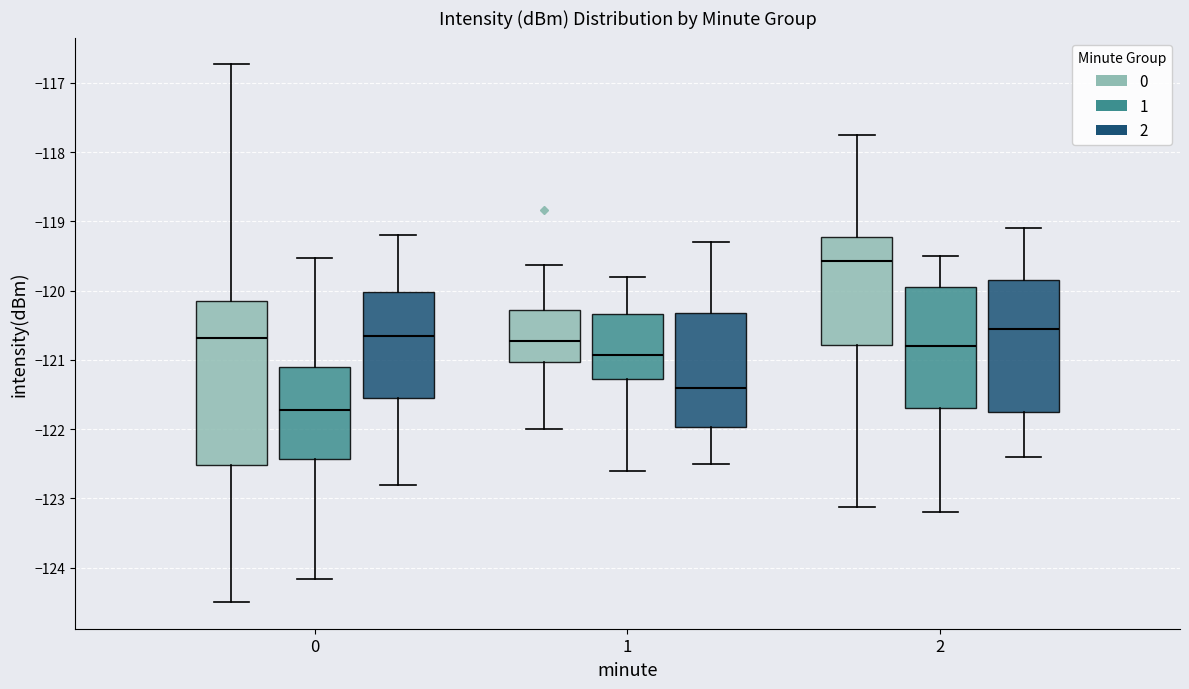

Reading left to right, transcribe this box plot: for each box, give where its median line is, the range the box spans, and where its two whiskers end, as read against the y-axis. The values are not printed on the chart, so give them approximately, as read against the axis.

0 (0): median -120.7, box -122.5 to -120.1, whiskers -124.5 to -116.7
0 (1): median -121.7, box -122.4 to -121.1, whiskers -124.2 to -119.5
0 (2): median -120.6, box -121.5 to -120.0, whiskers -122.8 to -119.2
1 (0): median -120.7, box -121.0 to -120.3, whiskers -122.0 to -119.6
1 (1): median -120.9, box -121.3 to -120.3, whiskers -122.6 to -119.8
1 (2): median -121.4, box -122.0 to -120.3, whiskers -122.5 to -119.3
2 (0): median -119.6, box -120.8 to -119.2, whiskers -123.1 to -117.8
2 (1): median -120.8, box -121.7 to -119.9, whiskers -123.2 to -119.5
2 (2): median -120.5, box -121.7 to -119.8, whiskers -122.4 to -119.1